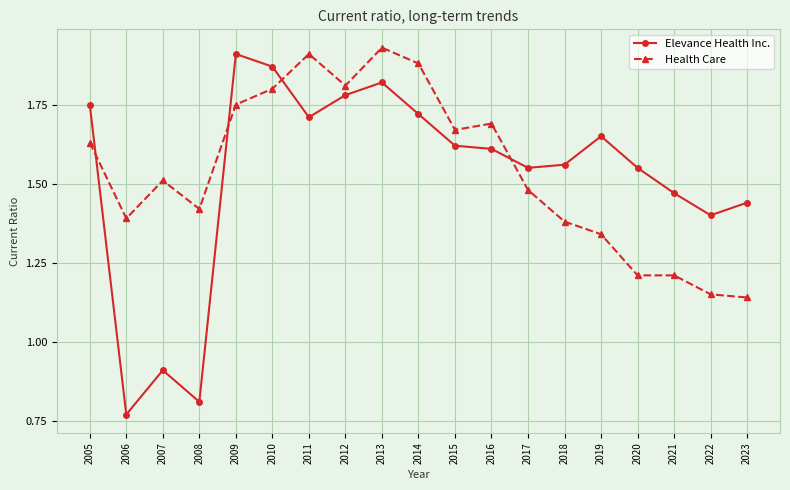

At which label does Elevance Health Inc. reach its minimum?

2006